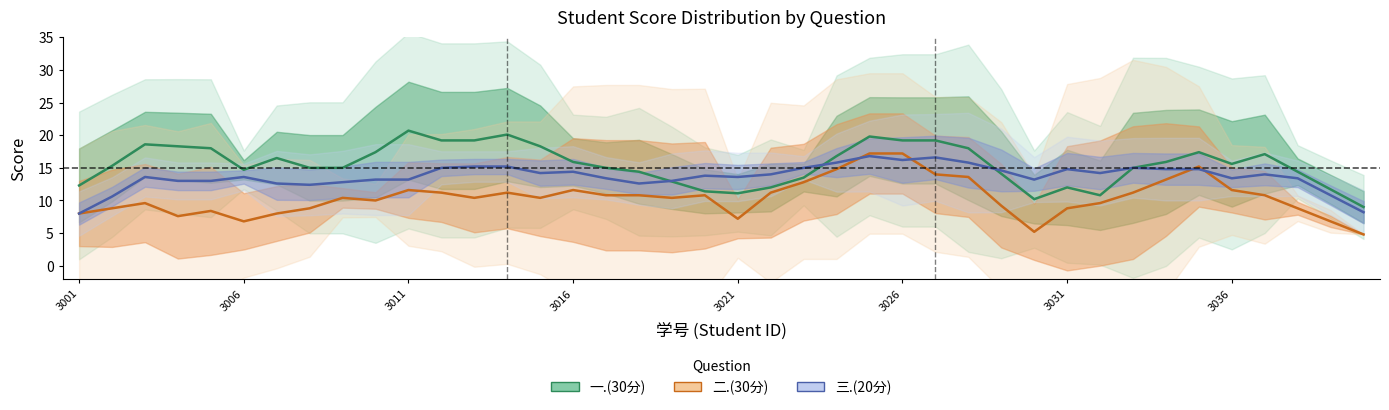

Rank the series at 3036 from lowest to highest value.

二.(30分), 三.(20分), 一.(30分)